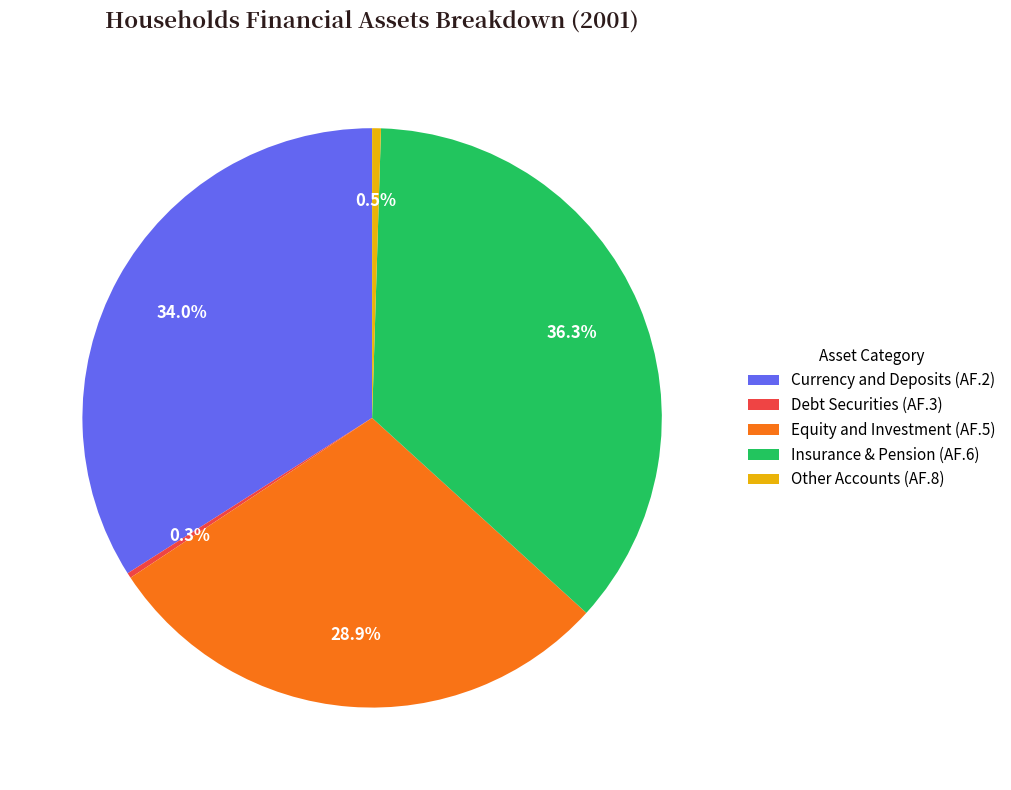

Is Debt Securities (AF.3) the majority of the pie?

No